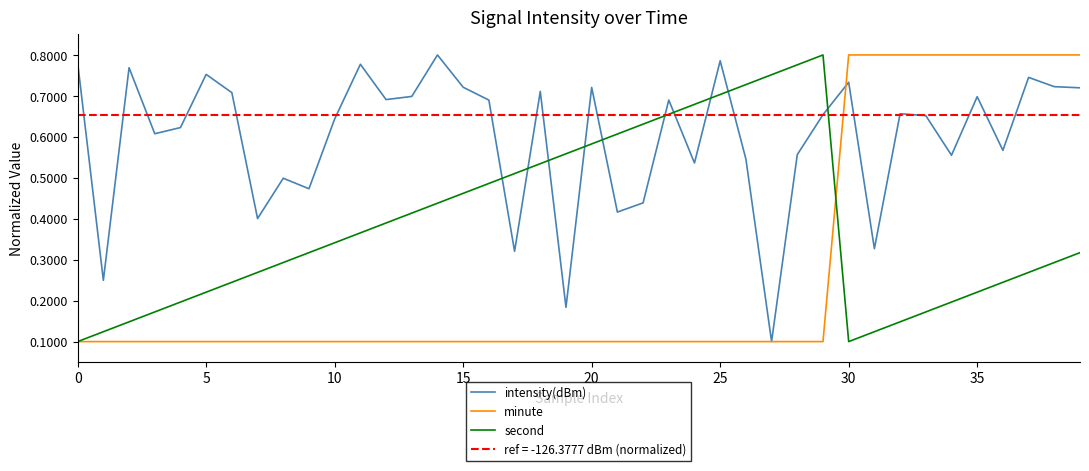

At which label is intensity(dBm) closest to 0?

27